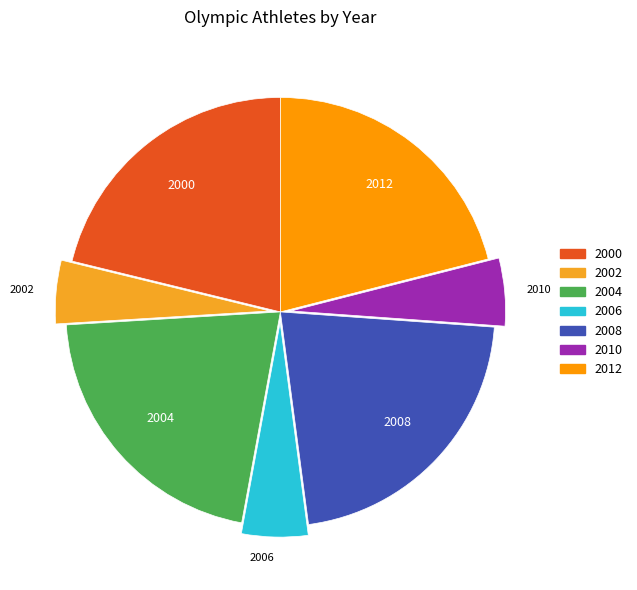

Is the sum of 2002 and 2008 greater than half?

No